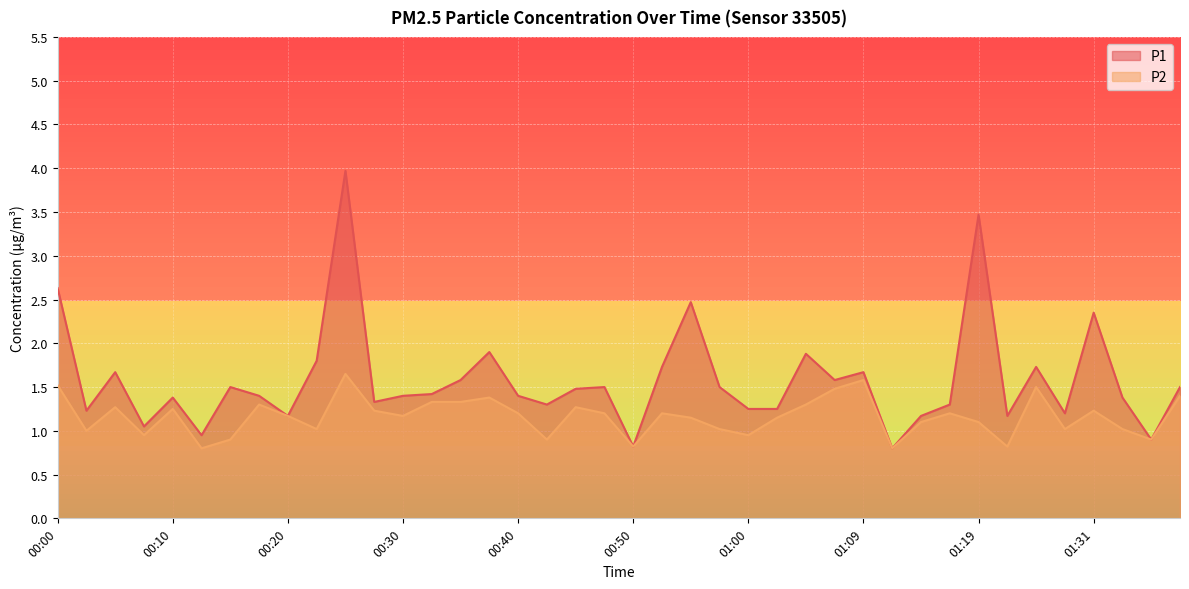

What is the minimum value for P2?

0.8